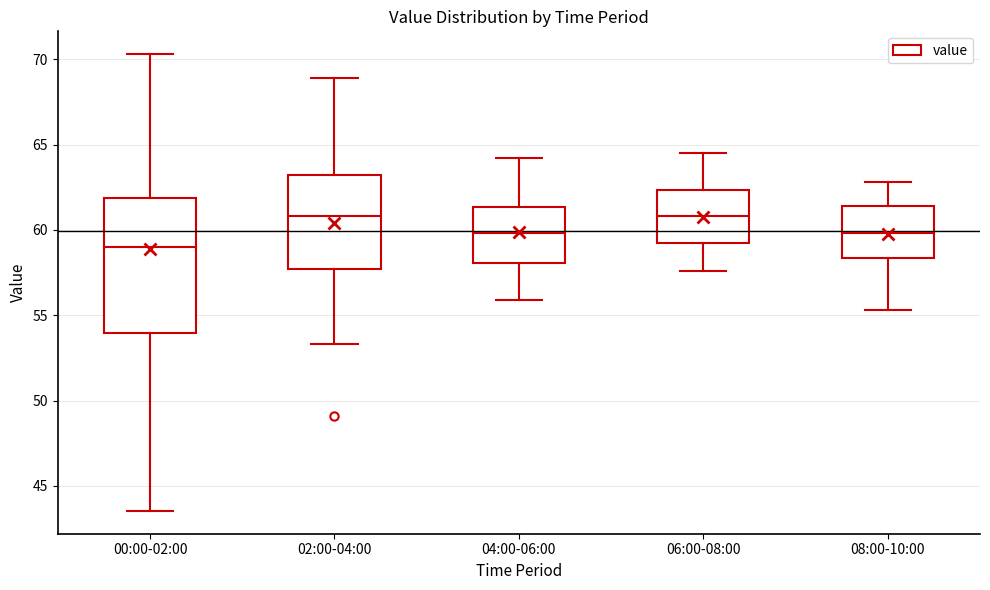

Where does the median line of the box for 08:00-10:00 sit on the y-axis? The values are not printed on the chart, so give them approximately, as read against the axis.

60.0